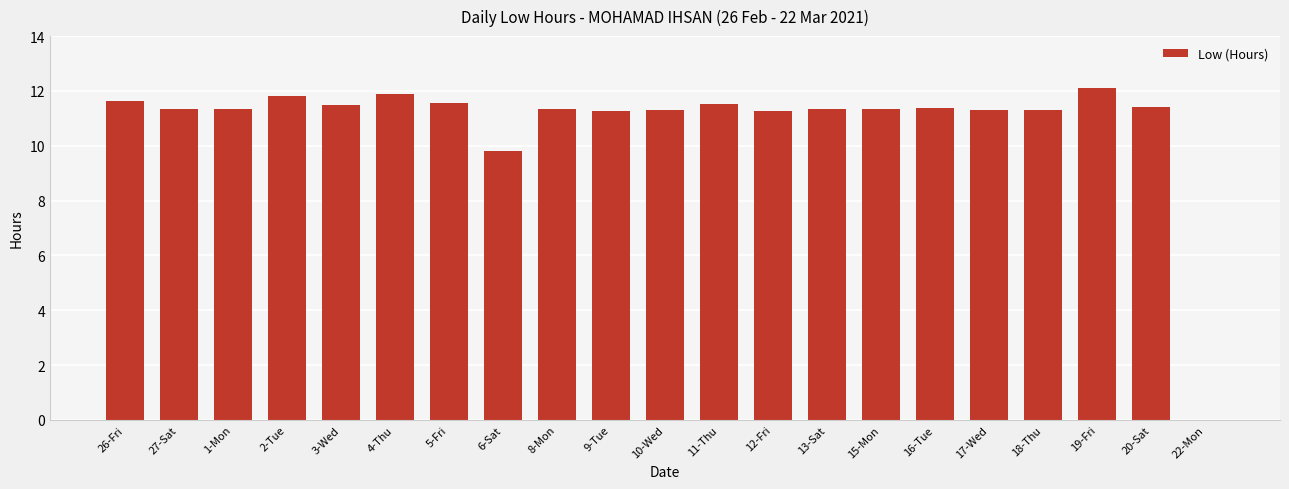

What is the maximum value shown in the chart?

12.1